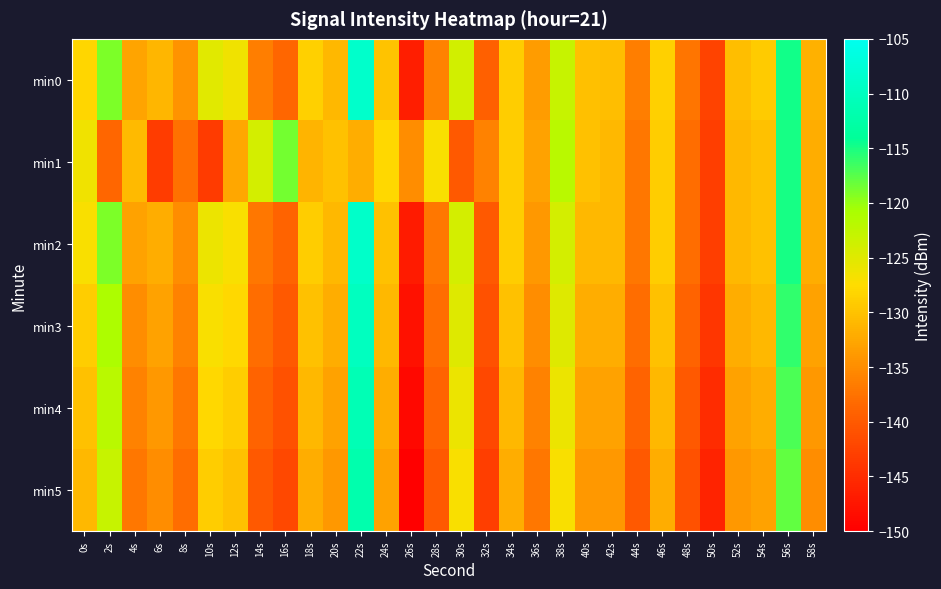

Which series changed the most between 30s and 54s?

min1